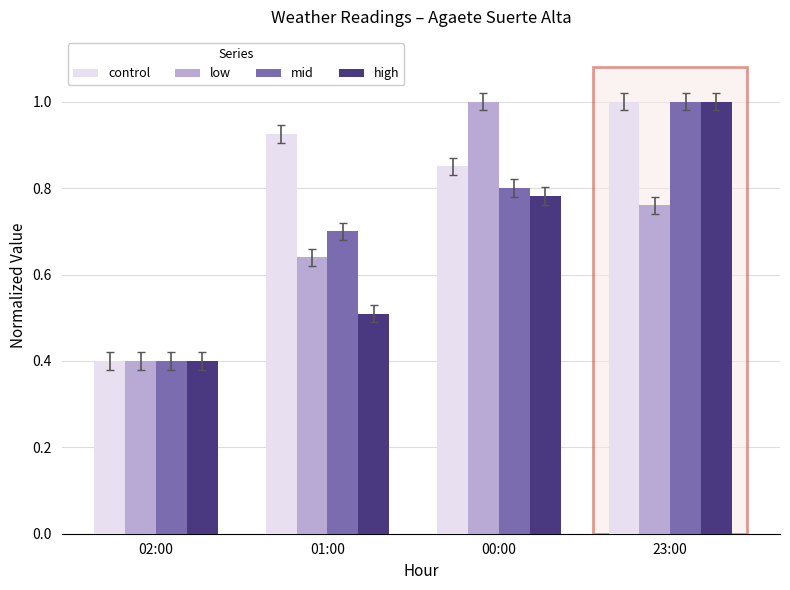

Which series has the largest total across all categories?

control